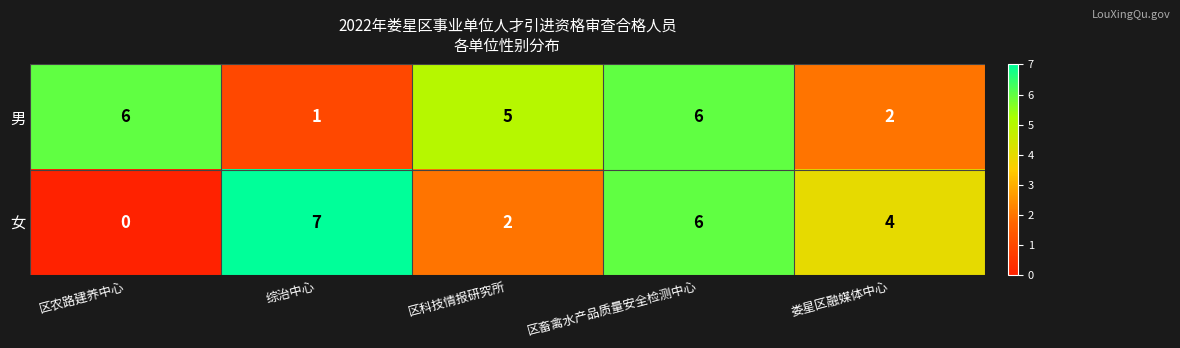

What is the difference between the second highest and second lowest values in the 女 series?

4